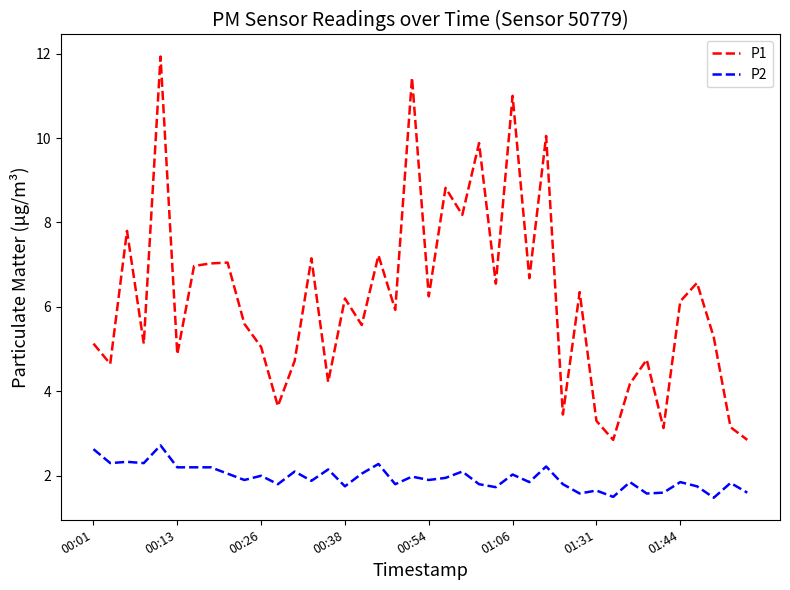

True or false: P1 has more than 2 points higher than both neighbors.

True